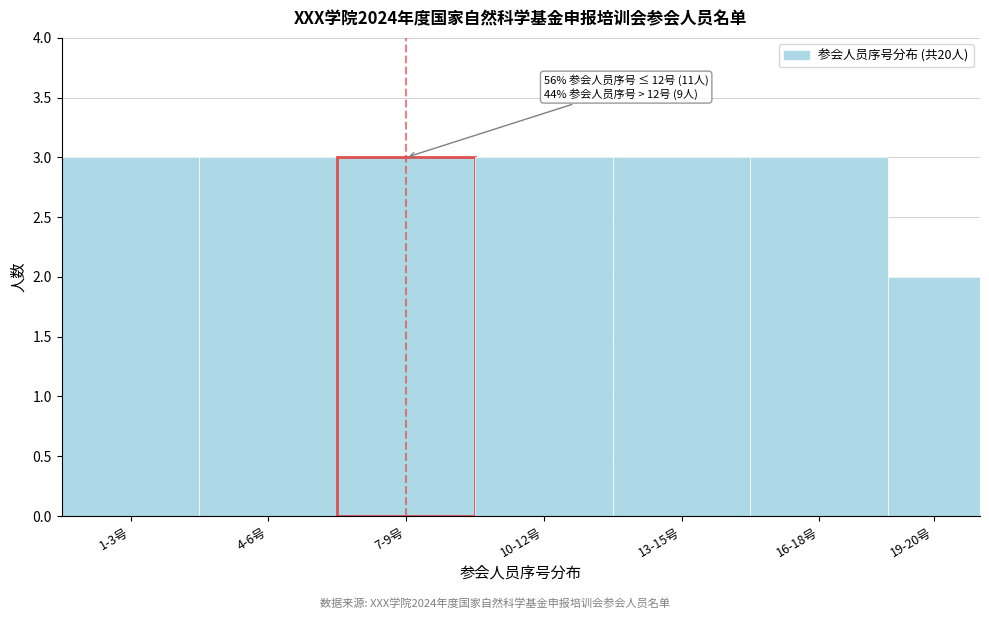

Reading left to right, list all the values displayed in this chart.

1-3号=3	4-6号=3	7-9号=3	10-12号=3	13-15号=3	16-18号=3	19-20号=2